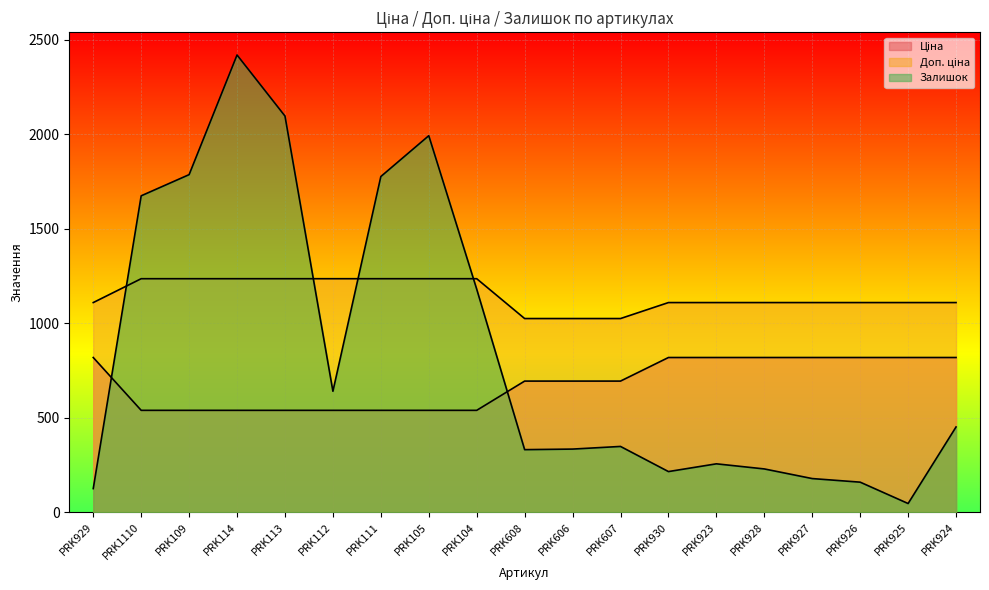

What is the lowest value of the Доп. ціна series?

1024.6